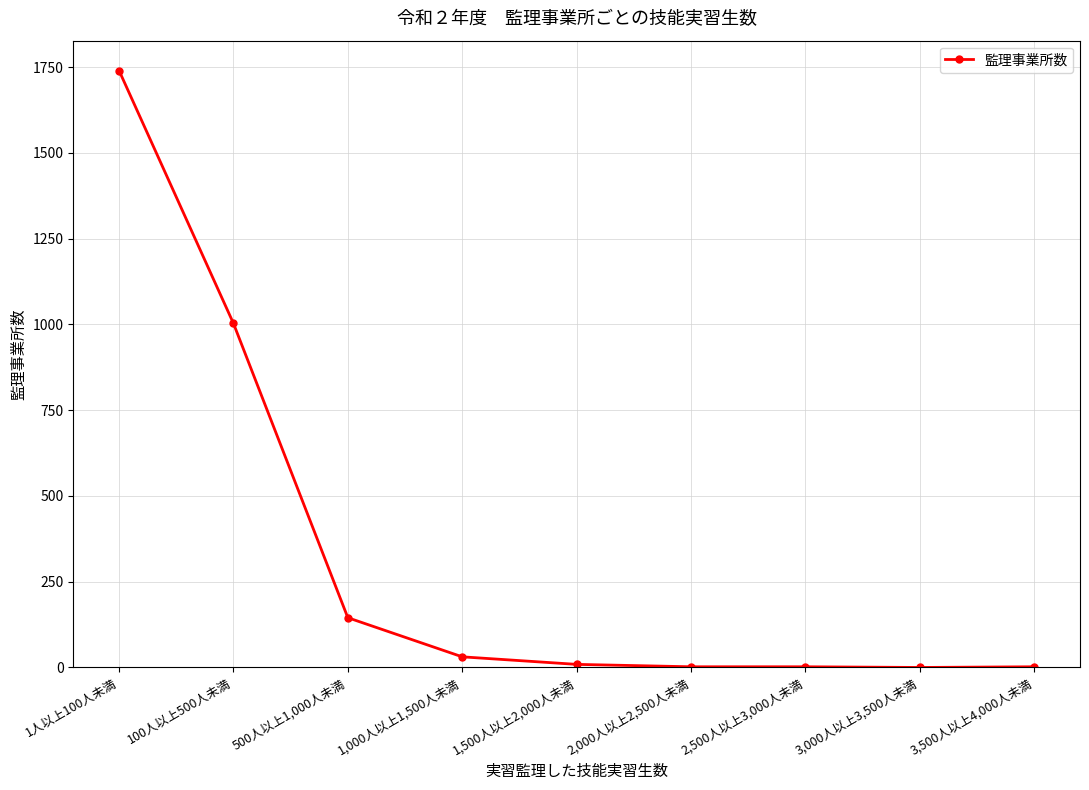

What is the difference between the second highest and second lowest values?

1001